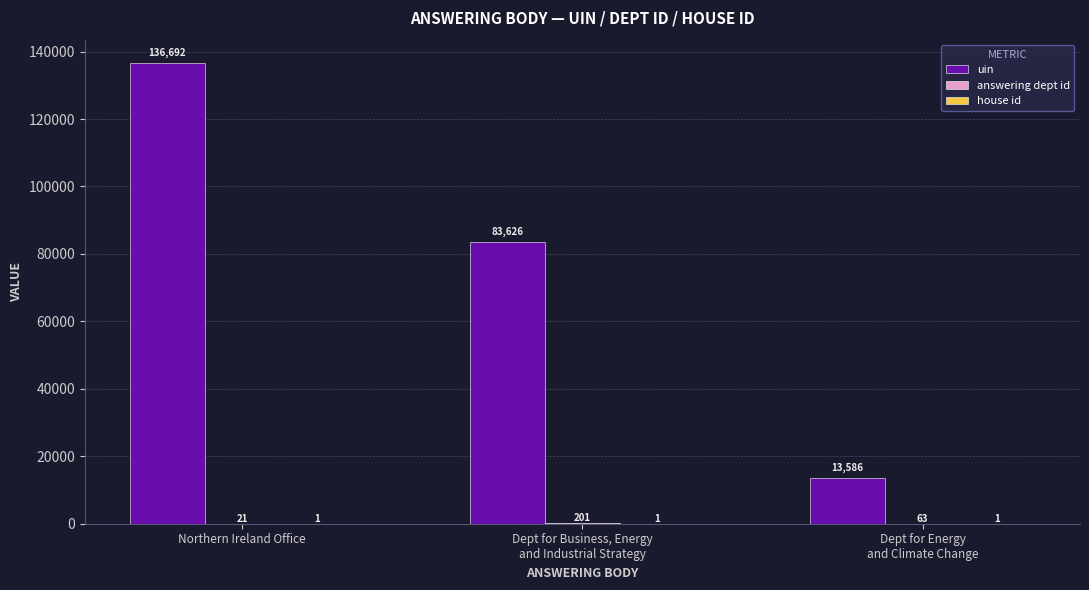

Which series has the largest total across all categories?

uin